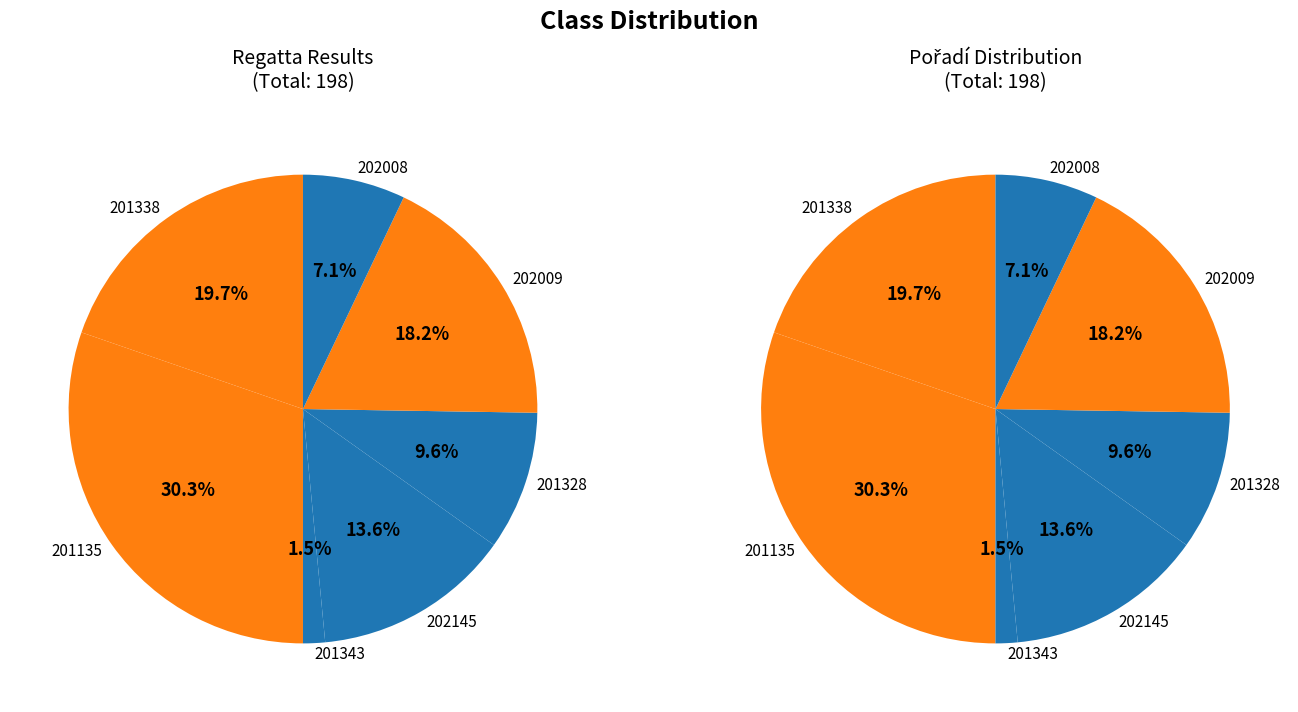

What is the largest slice in the pie chart?

201135